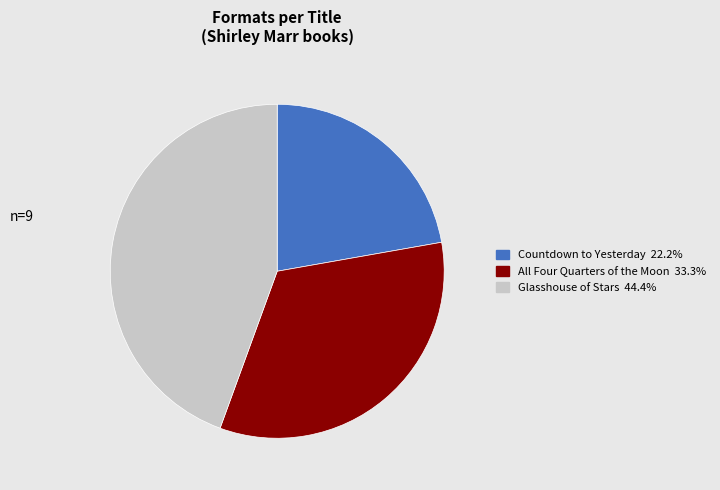

Is there any slice that represents more than half of the pie?

No